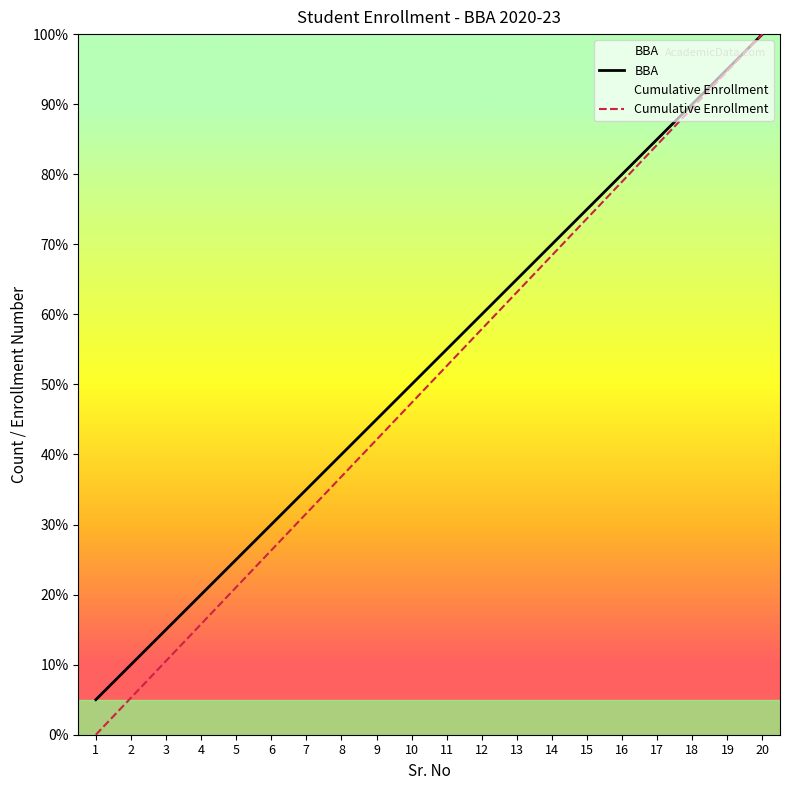

Where does the Cumulative Enrollment series first go above 52?

11